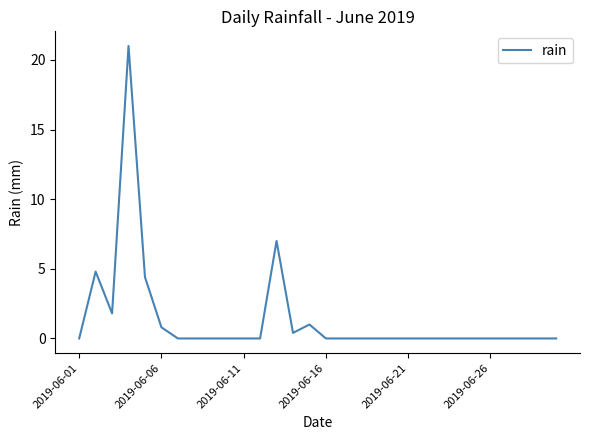

What is the difference between the maximum and minimum values?

21.0